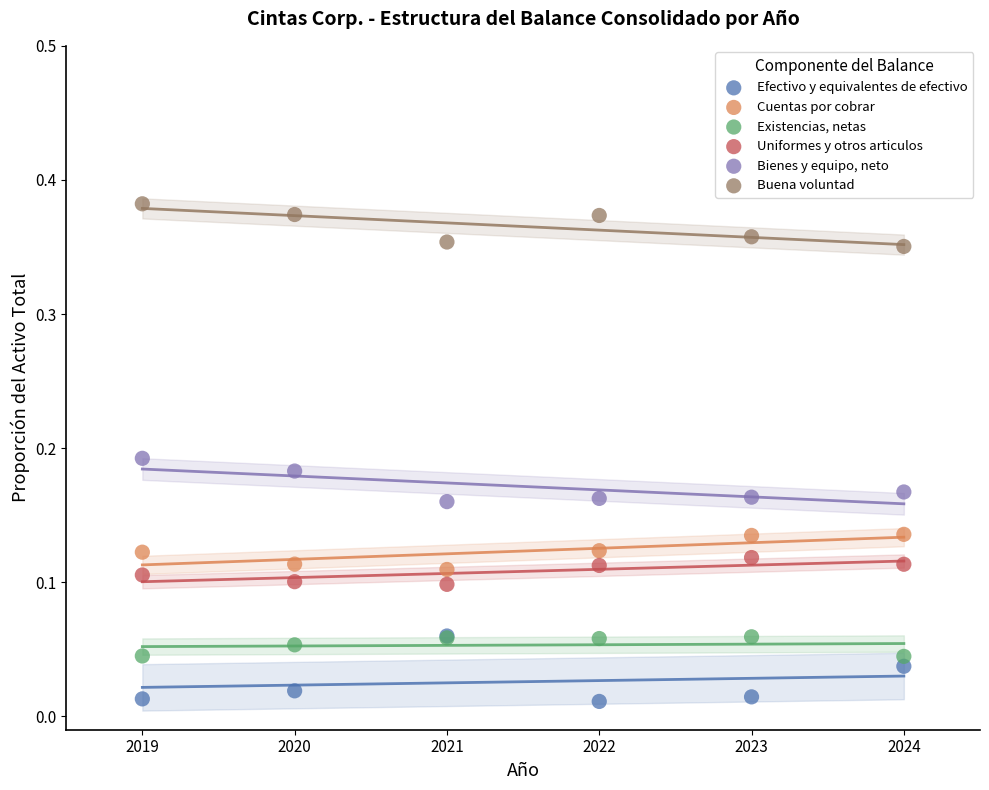

Which series reaches the minimum Y coordinate?

Efectivo y equivalentes de efectivo